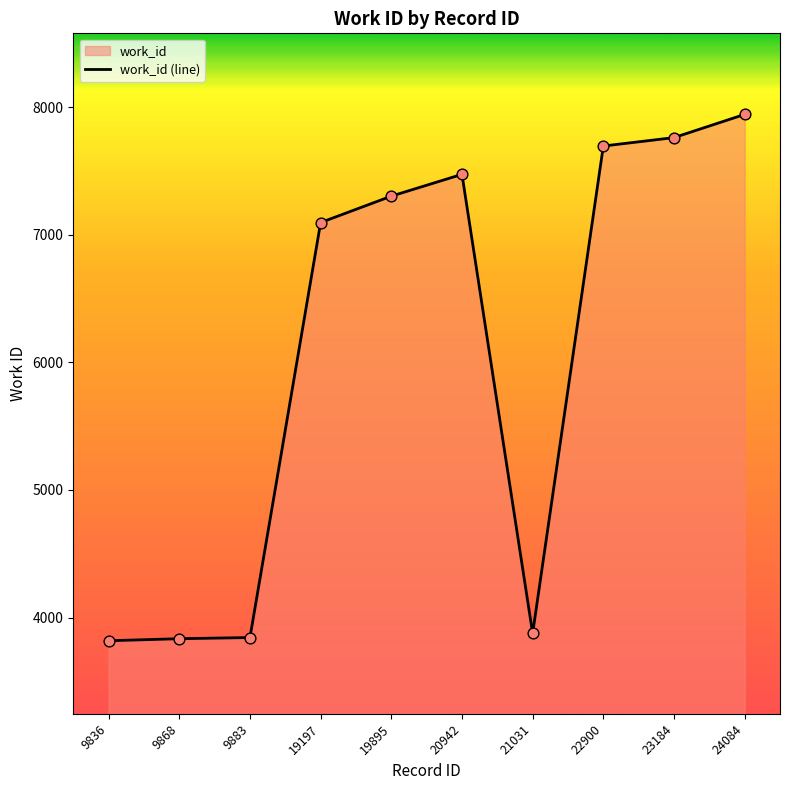

Approximately how many times larger is the value at 20942 compared to 9883?

1.9